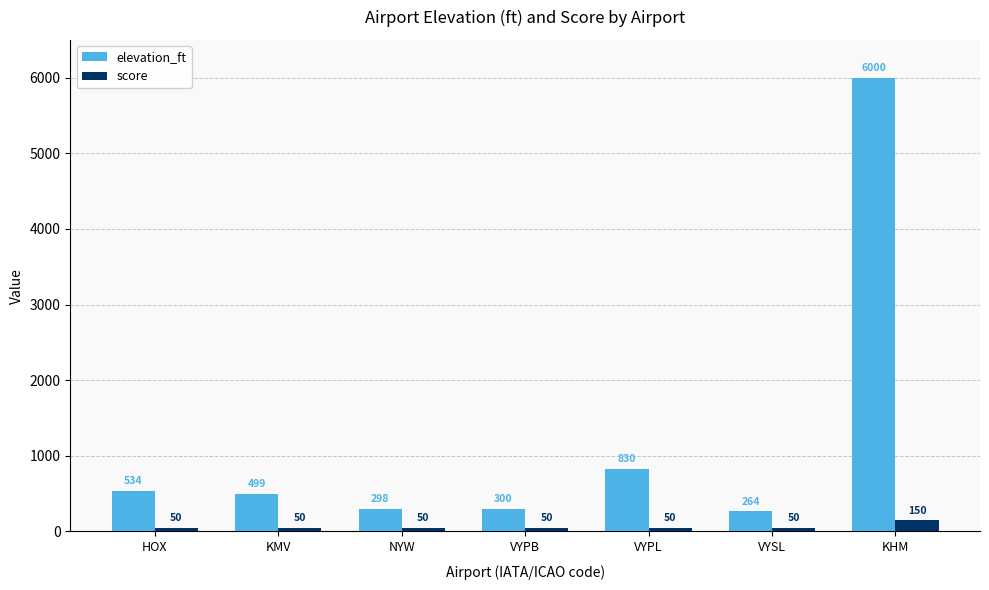

True or false: score has a value of 50 at KMV.

True